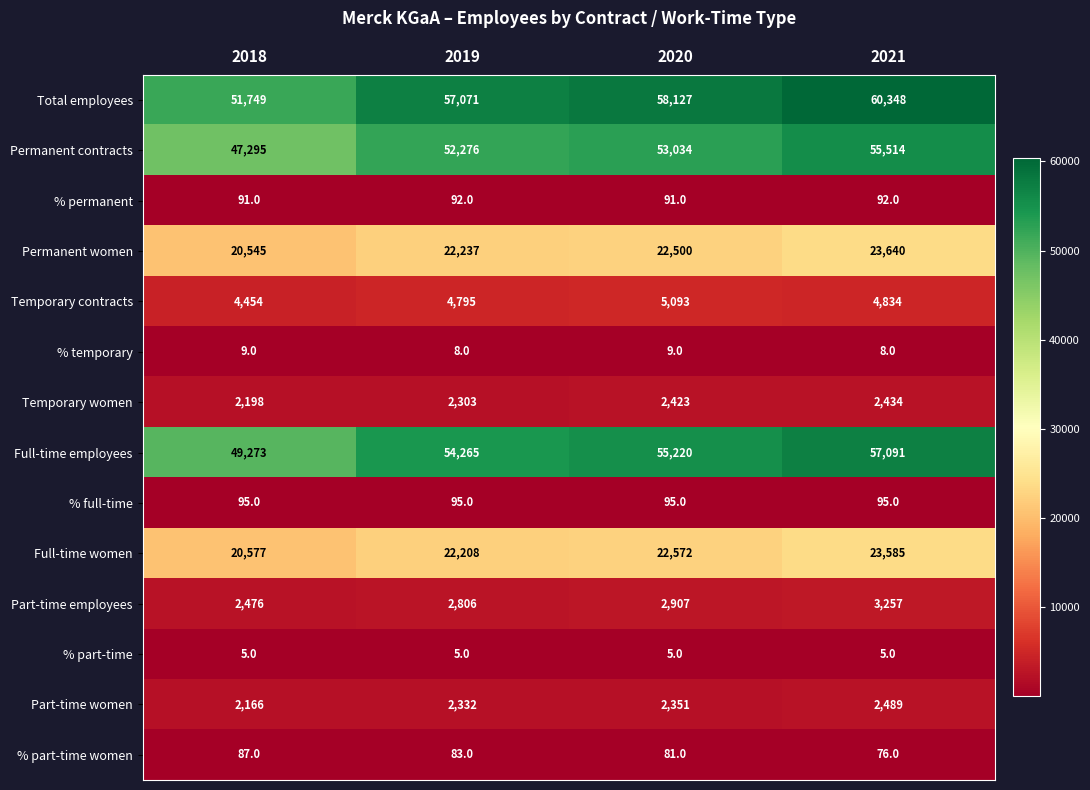

List the labels in order of Permanent contracts value, largest first.

2021, 2020, 2019, 2018